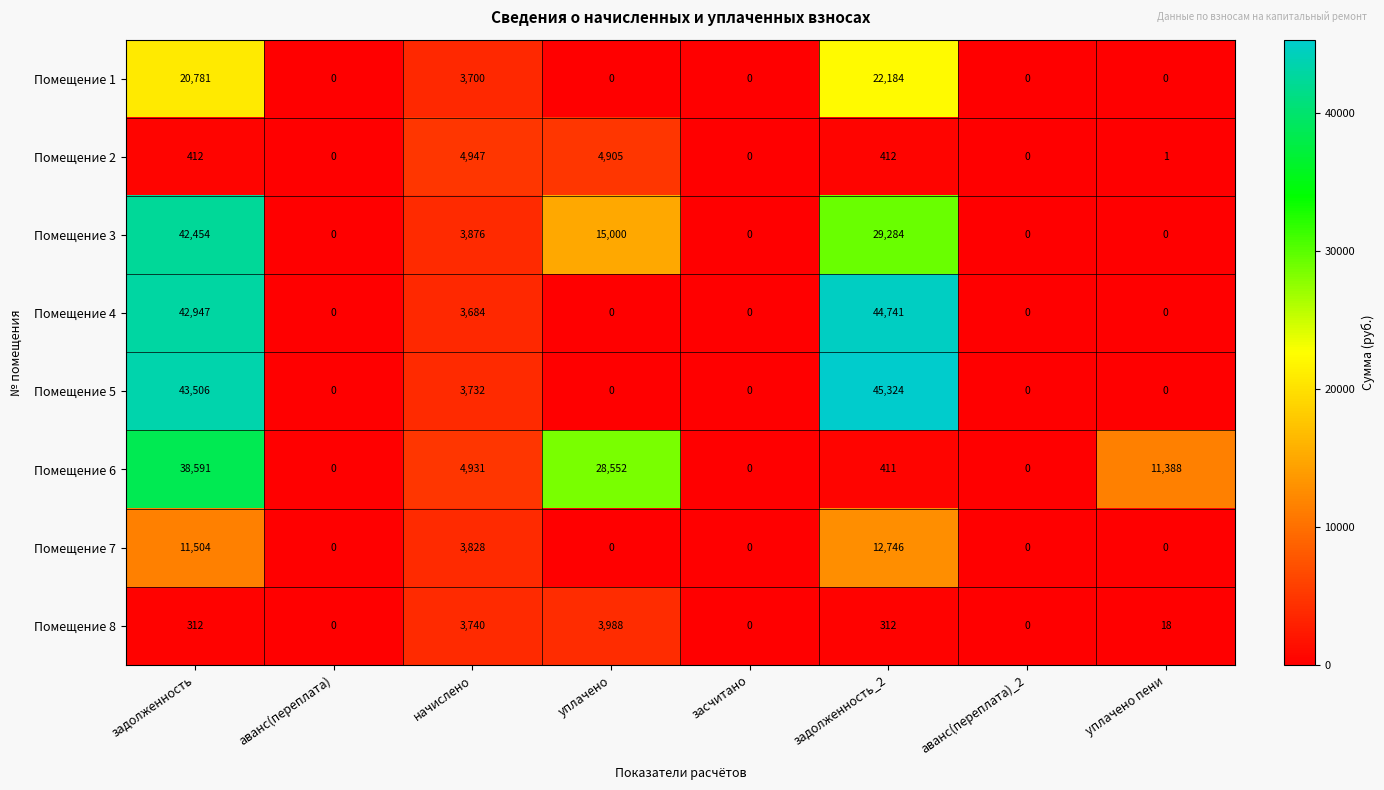

The value of Помещение 8 at аванс(переплата)_2 is 0. True or false?

True